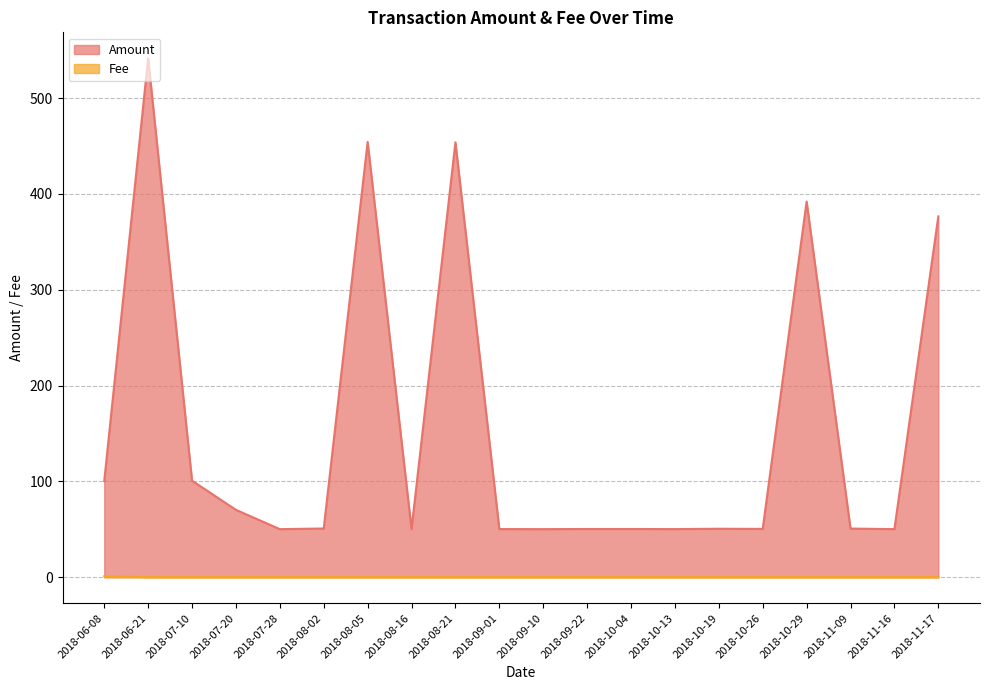

How many lines are shown in the chart?

2